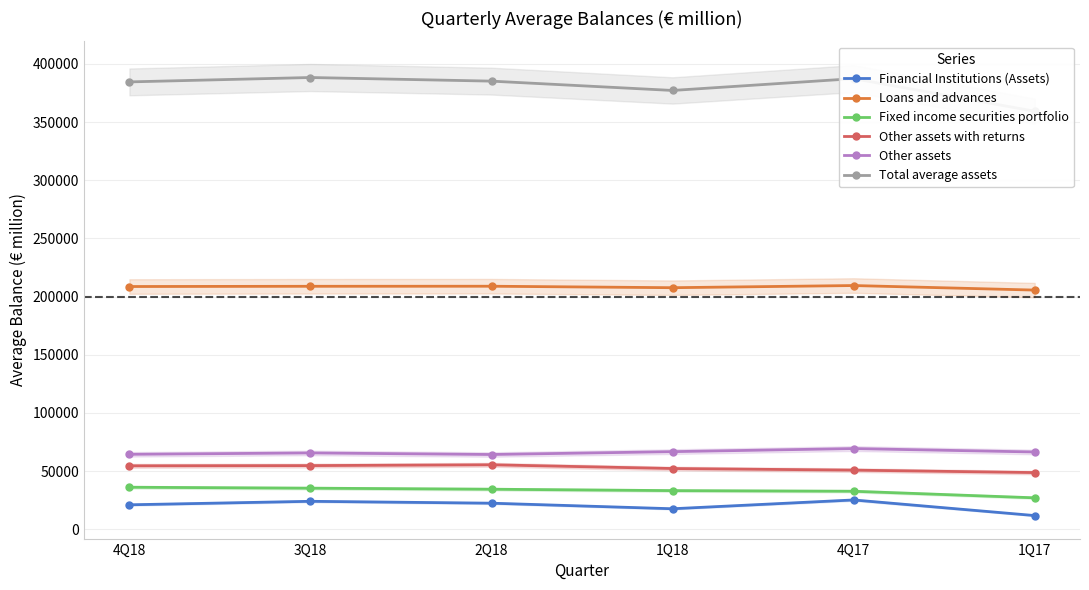

What is the sum of all Other assets with returns values?

316112